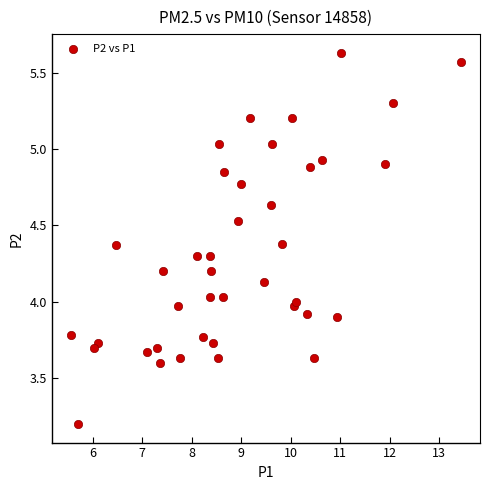

What is the range of X values (max minus min)?

7.9